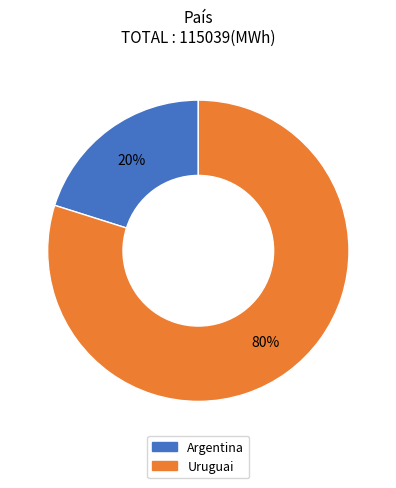

To the nearest percent, what is the average slice percentage?

50%